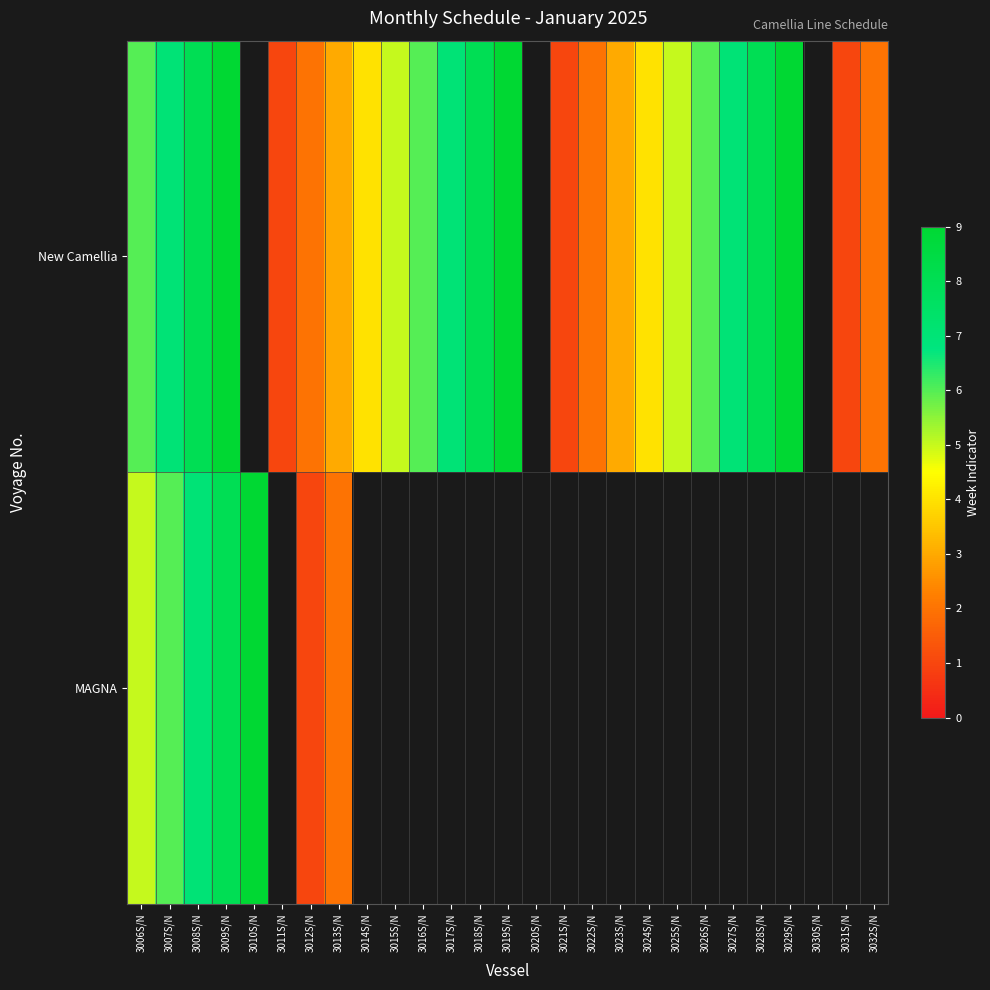

Is it true that New Camellia equals 6.0 at 3016S/N?

True